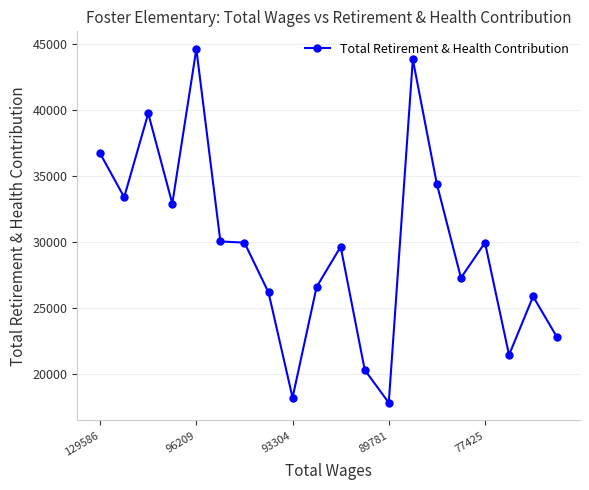

How many categories are shown in the chart?

20